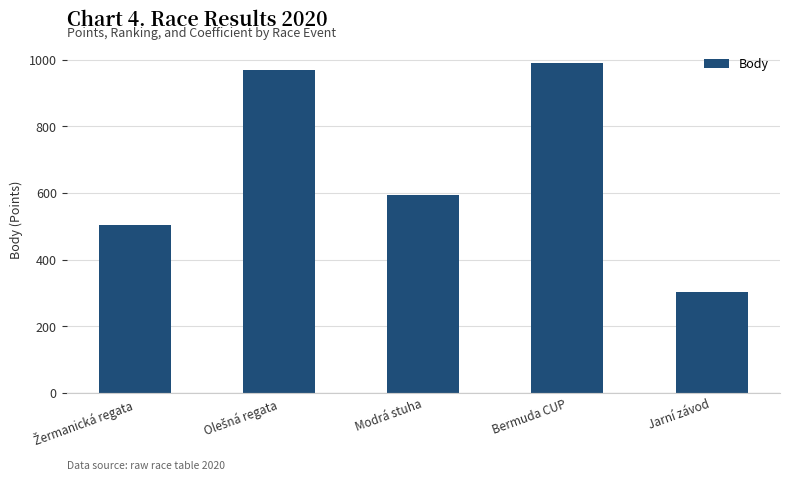

Reading right to left, transcribe all the data shown in this chart.

303	989	594	969	504